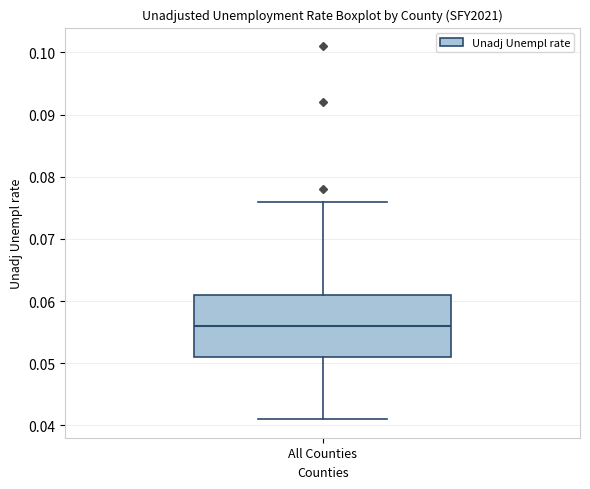

Where is the lower edge of the box for All Counties on the y-axis? The values are not printed on the chart, so give them approximately, as read against the axis.

0.051